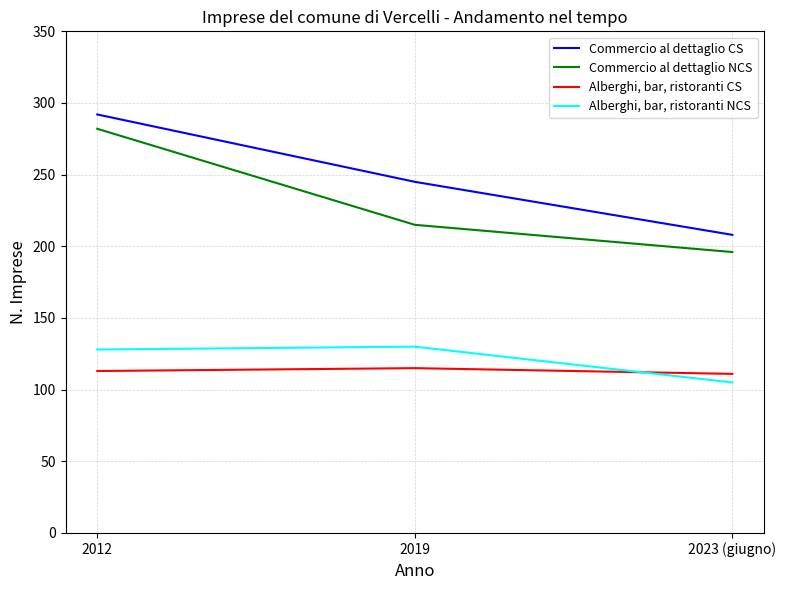

What position from the left is 2019?

2